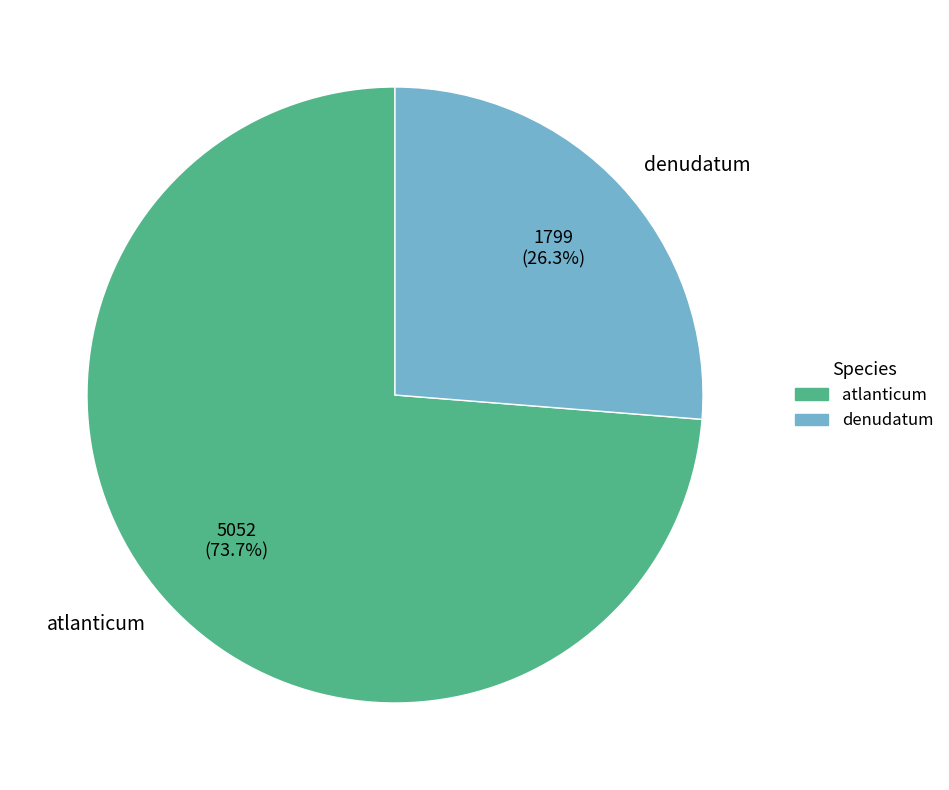

Between atlanticum and denudatum, which is larger?

atlanticum